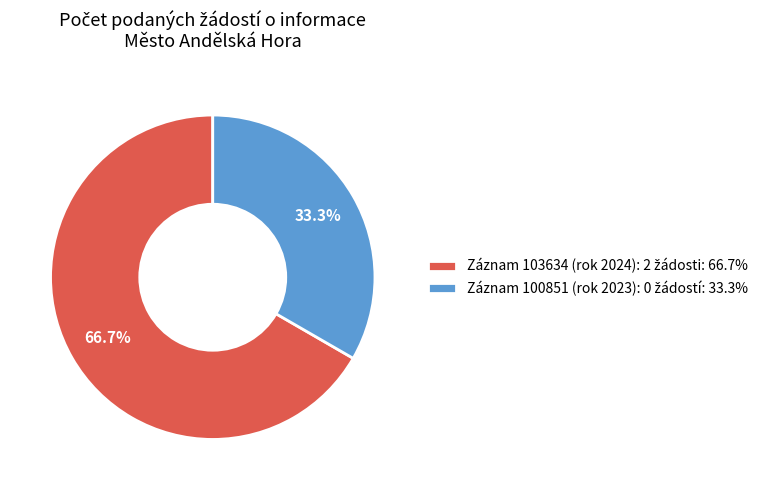

Does any single category account for the majority?

Yes